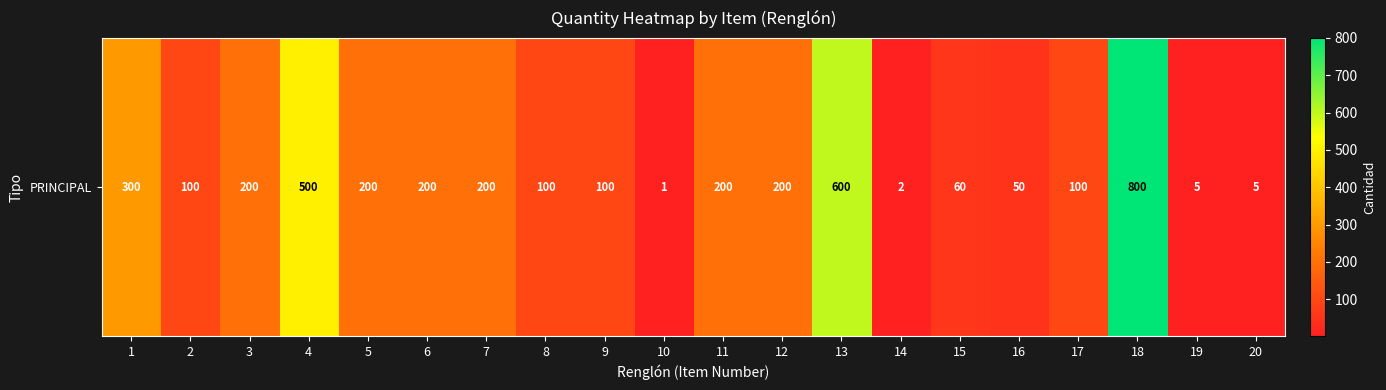

At which category does the chart reach its peak across all series?

18